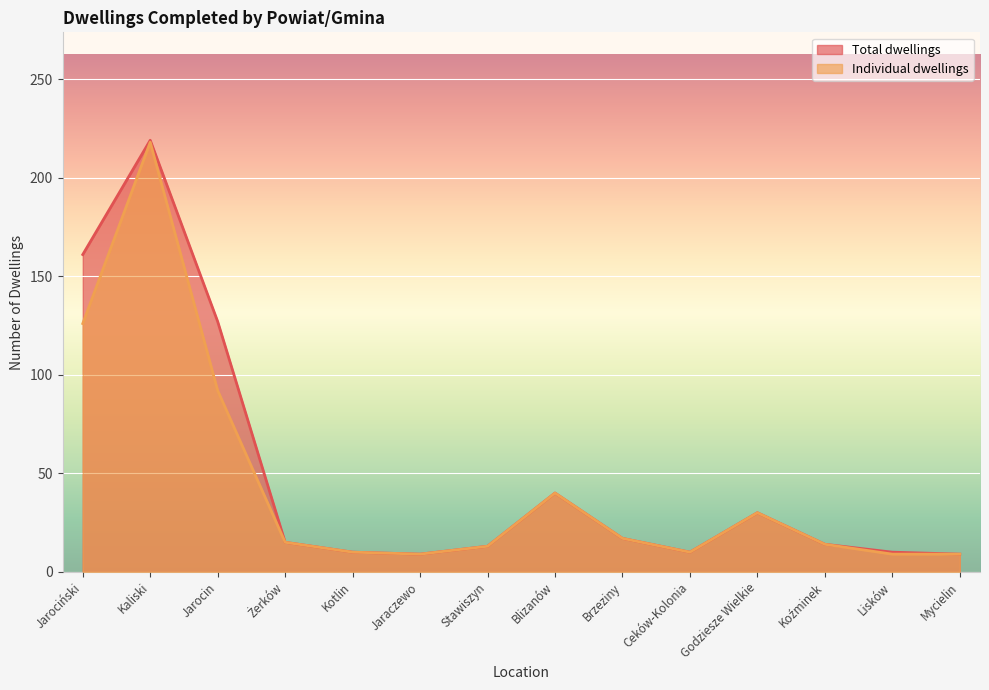

What is the label of the 14th point from the right?

Jarociński